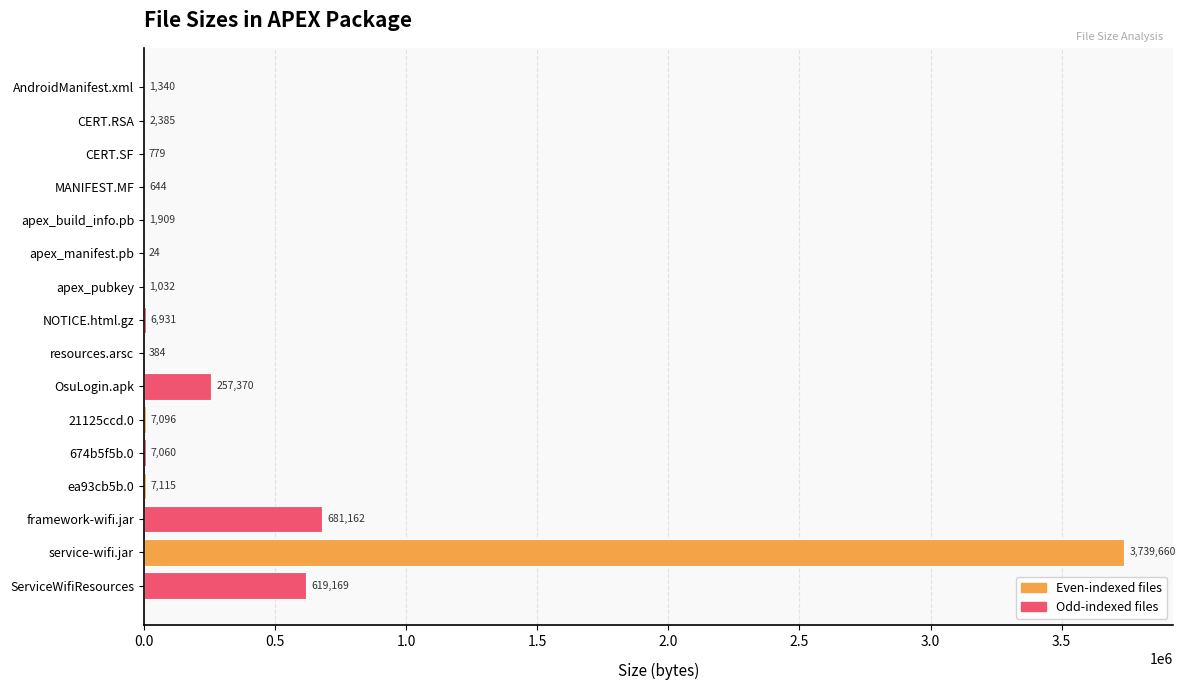

At which label is the value closest to 1869842?

framework-wifi.jar